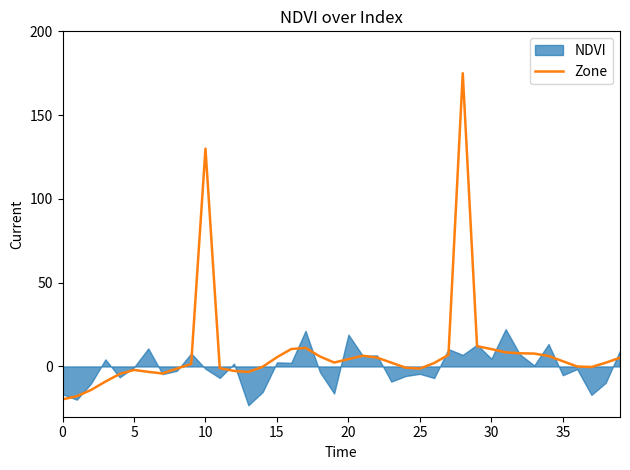

What is the maximum value shown in the chart?

175.0